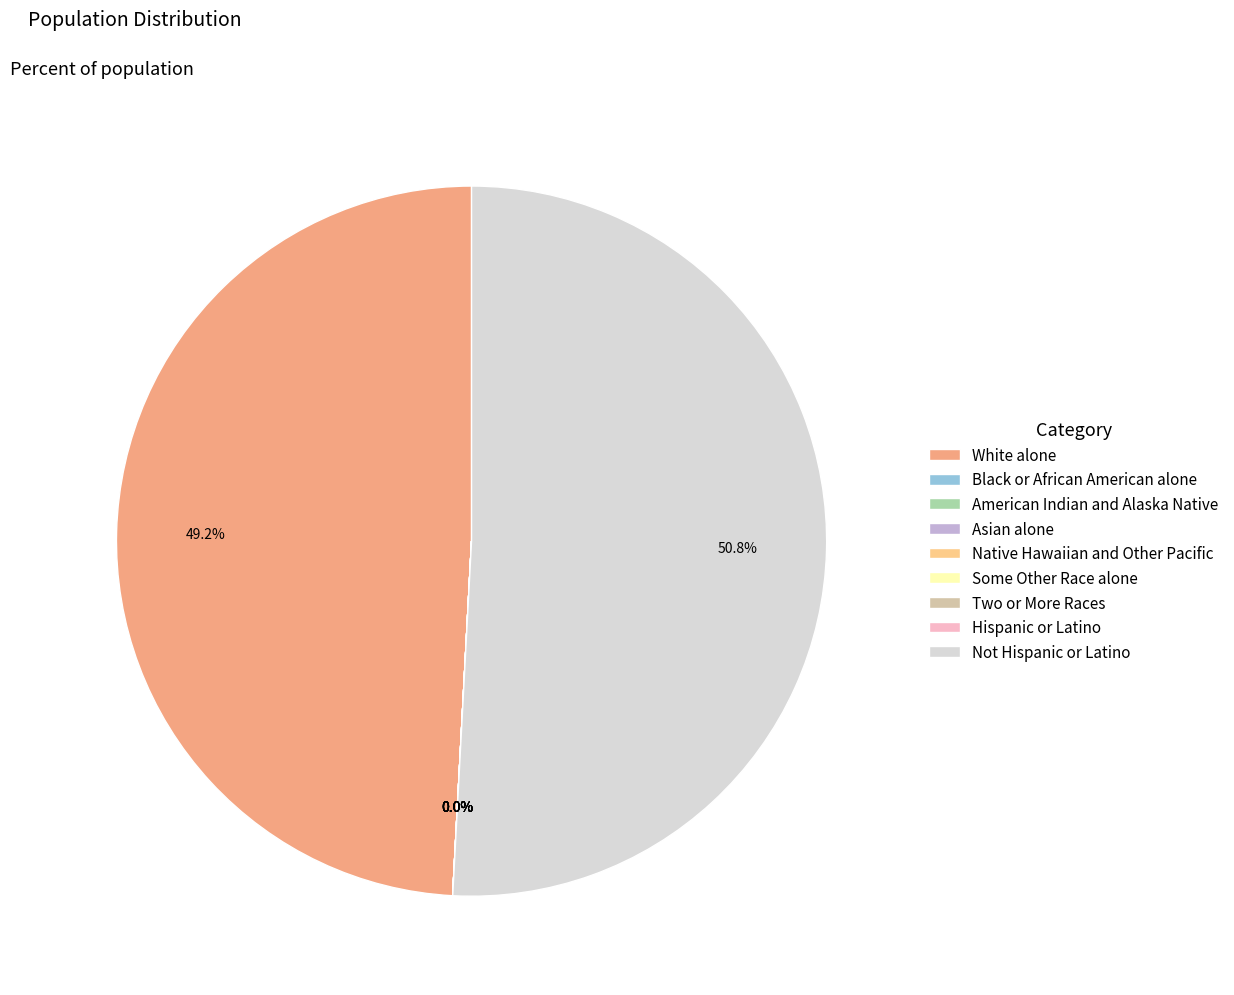

What percentage is NOT represented by White alone?

50.8%